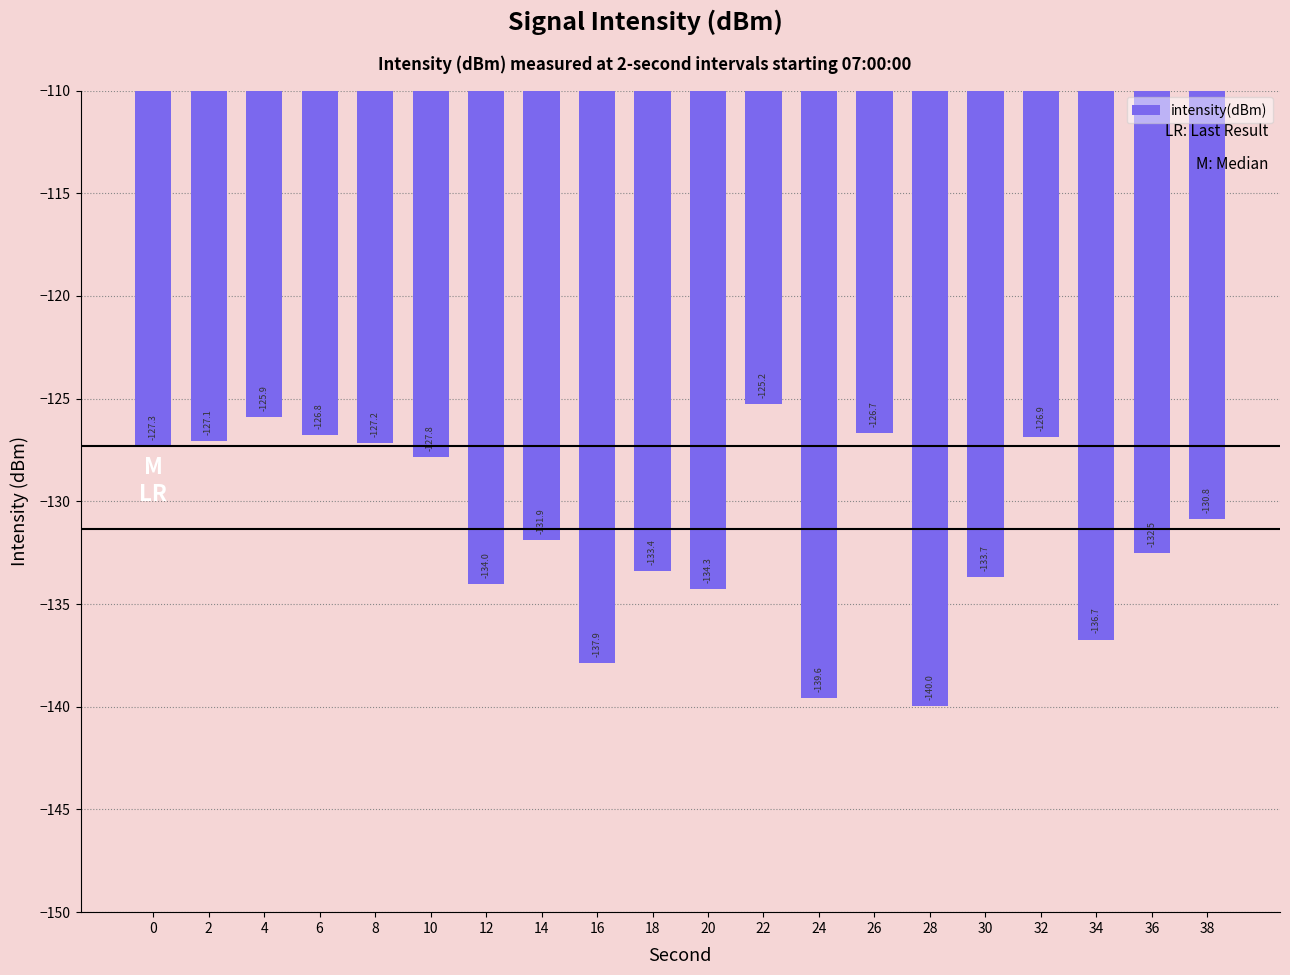

The chart shows a value of -134.3 at 20. True or false?

True